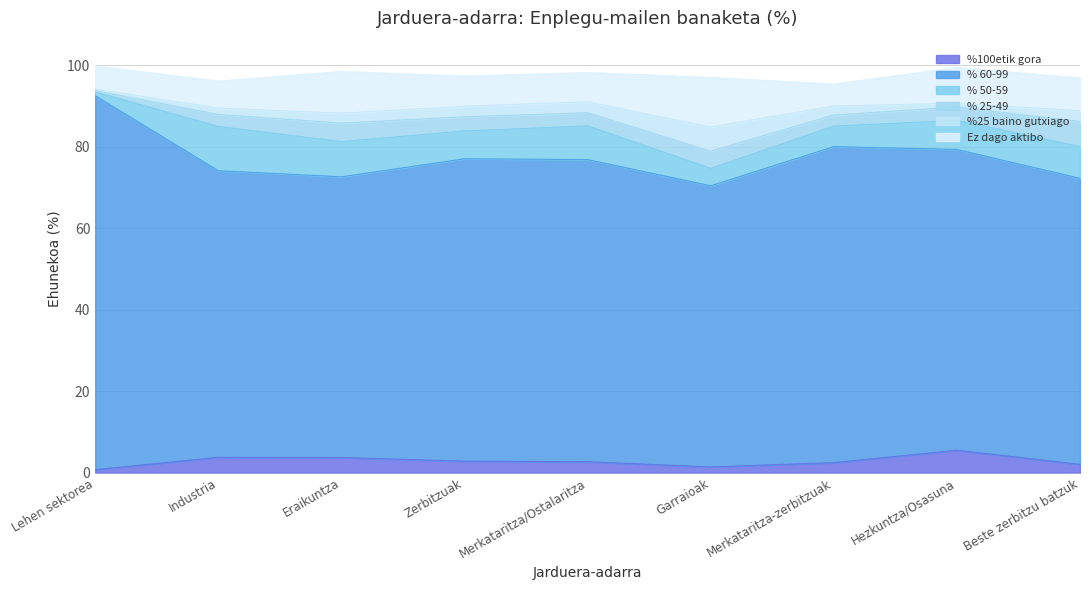

Does the chart display data point markers on the line(s)?

No